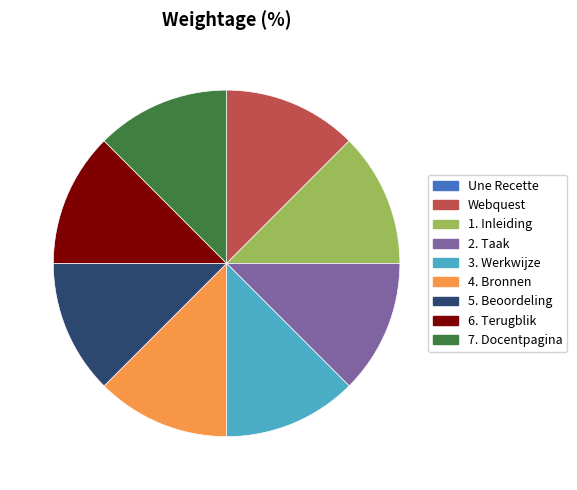

Do 7. Docentpagina and 3. Werkwijze together represent more than half of the pie?

No